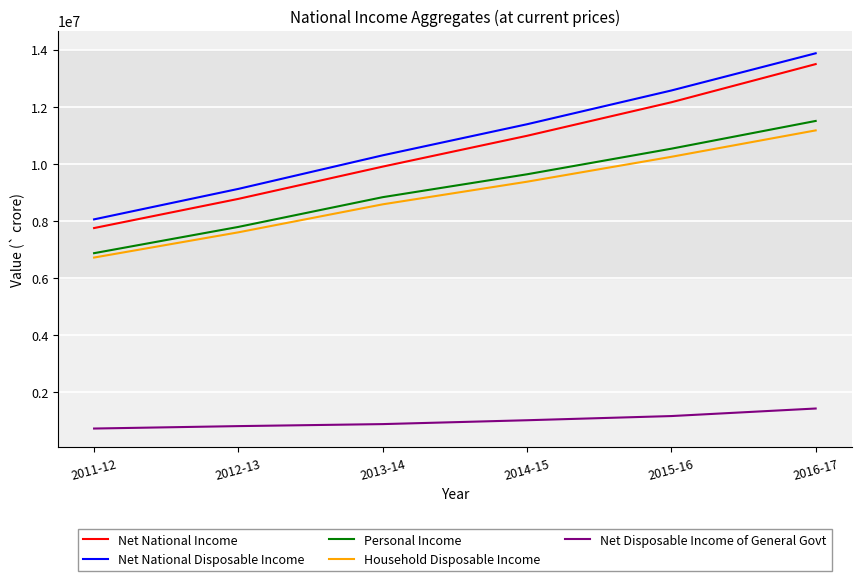

What are all the series names shown in the legend?

Net National Income, Net National Disposable Income, Personal Income, Household Disposable Income, Net Disposable Income of General Govt